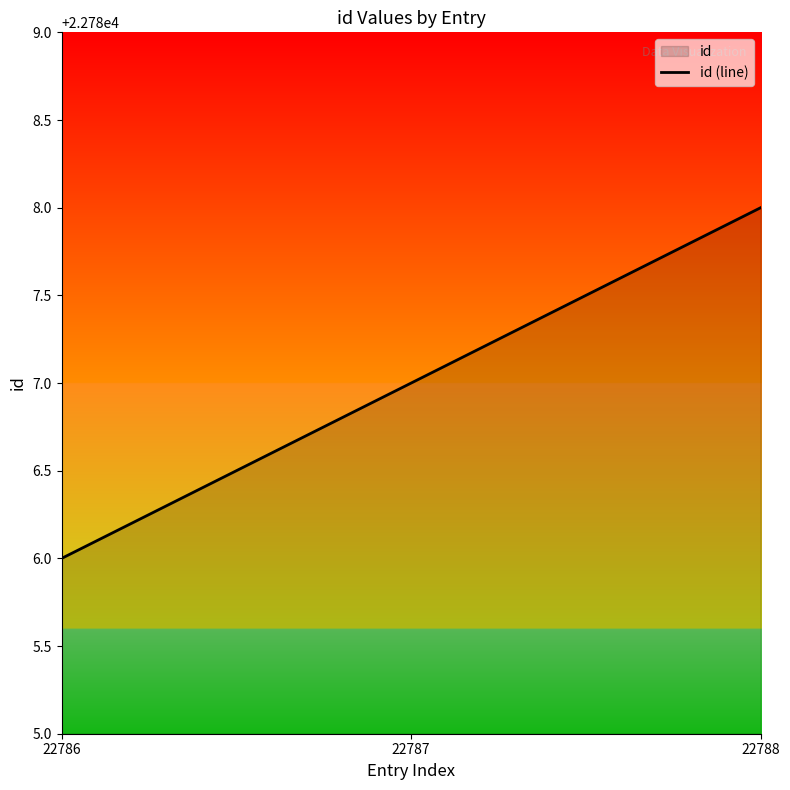

Rank the categories by value from lowest to highest.

22786, 22787, 22788